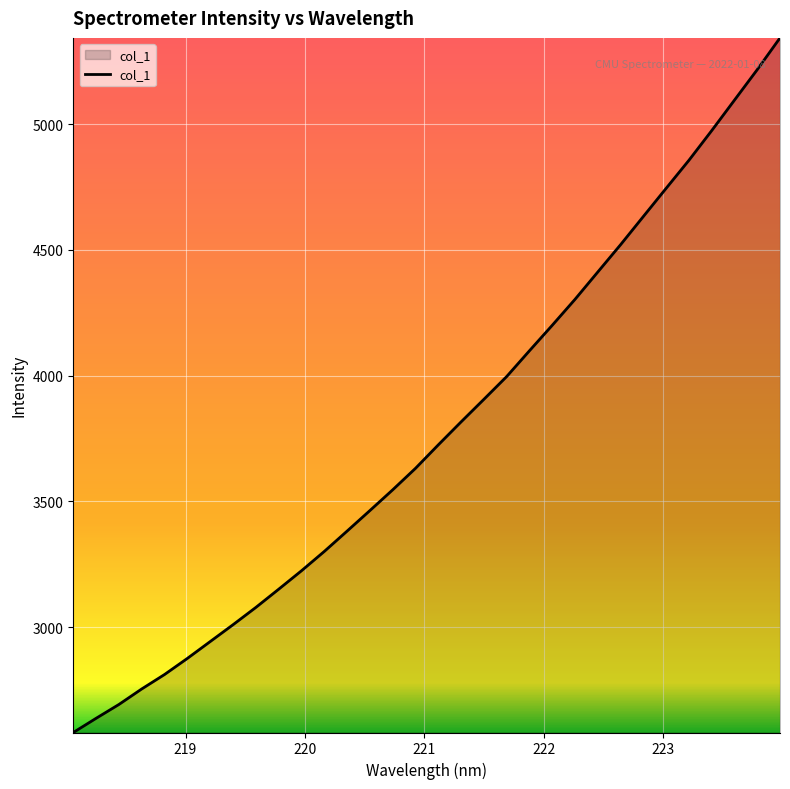

What is the sum of all values?

120910.7